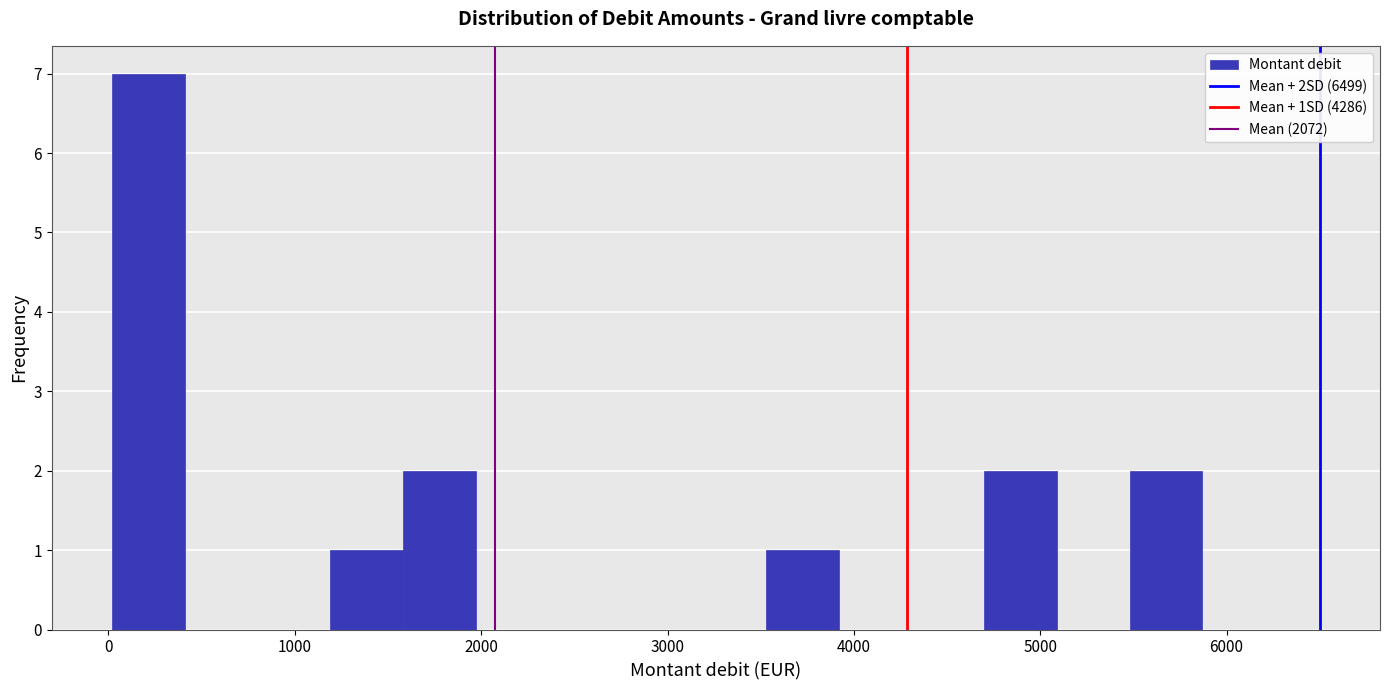

Around what value on the x-axis is the tallest bar? Give the approximate position of its centre, as read against the axis.

200